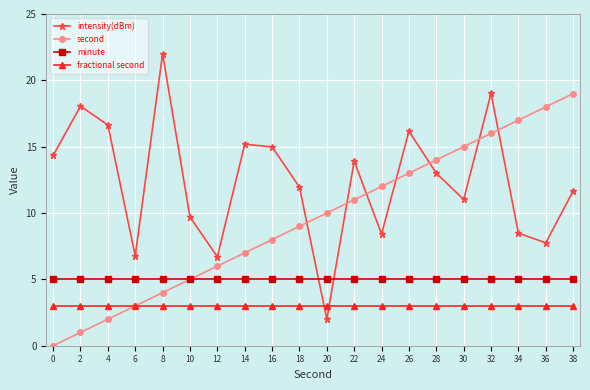

Count the number of data series in this chart.

4